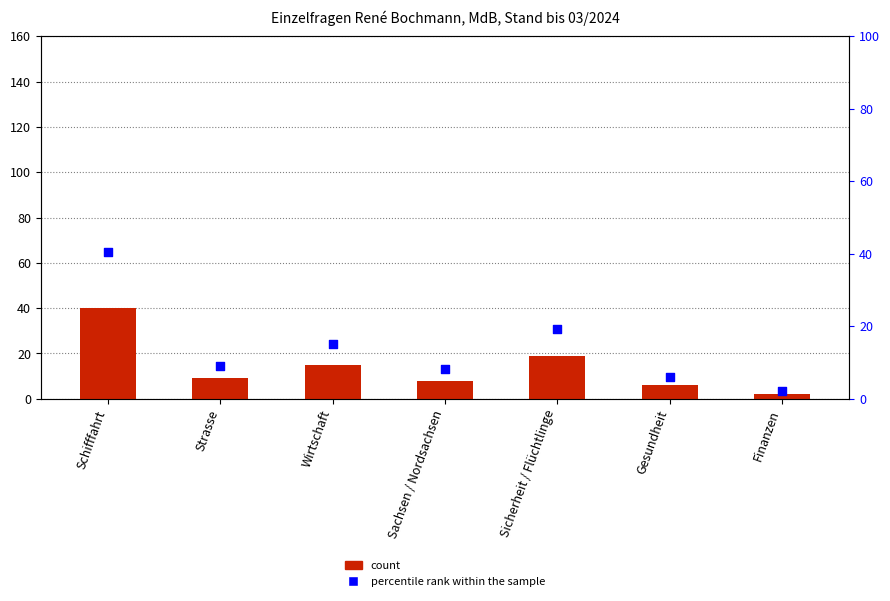

What are all the series names shown in the legend?

count, percentile rank within the sample